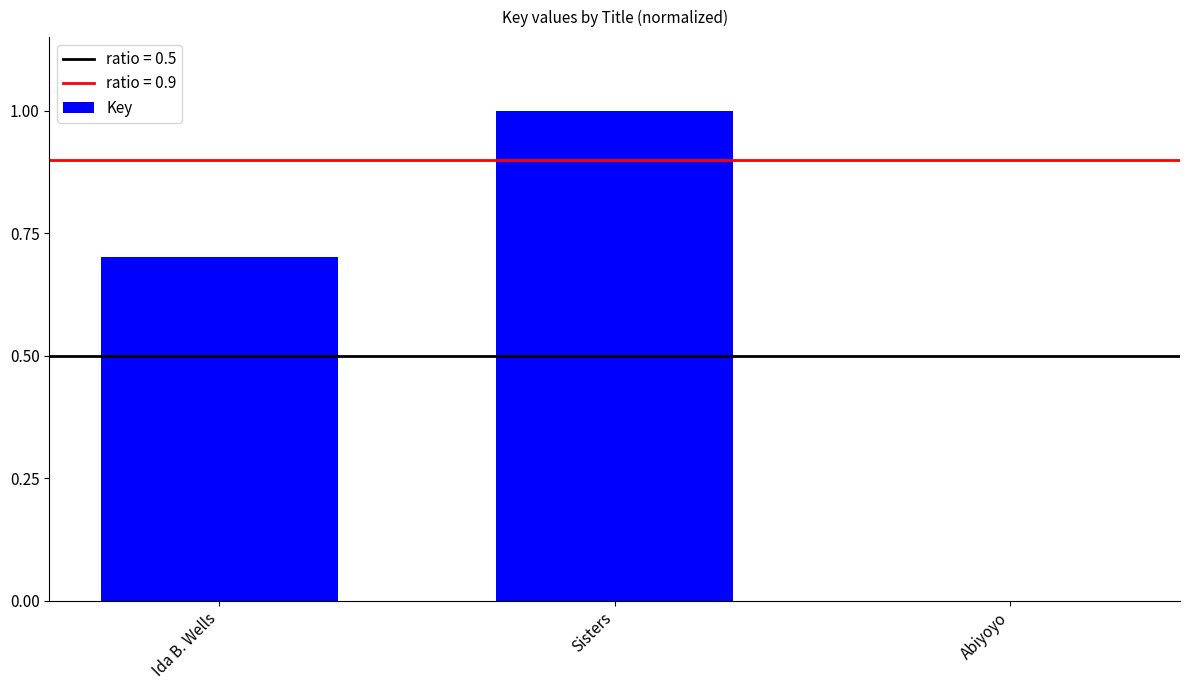

What is the greatest value displayed?

1.0